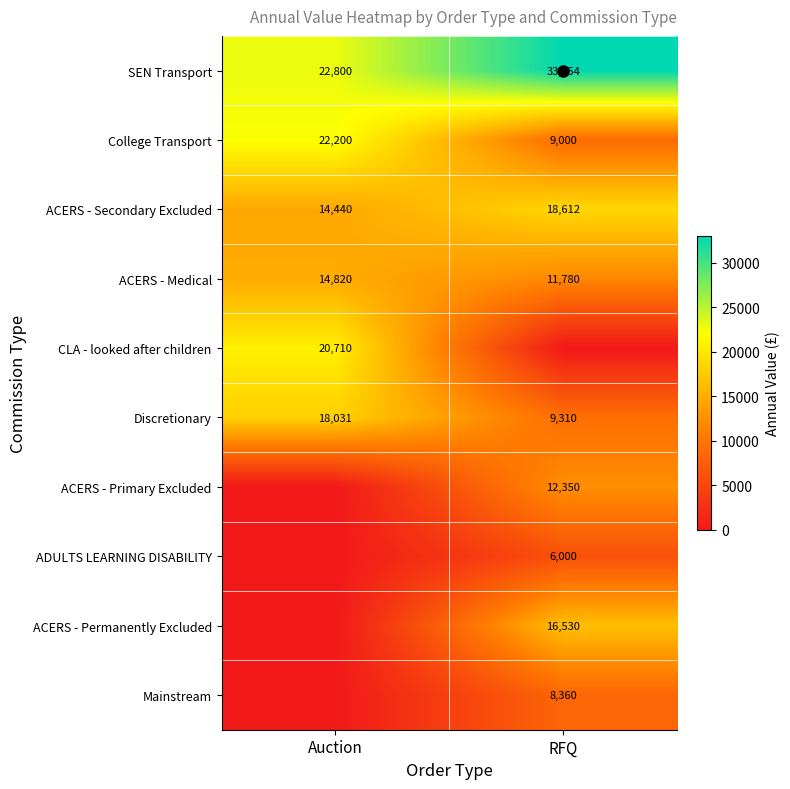

Which category has the lowest value in the CLA - looked after children series?

RFQ